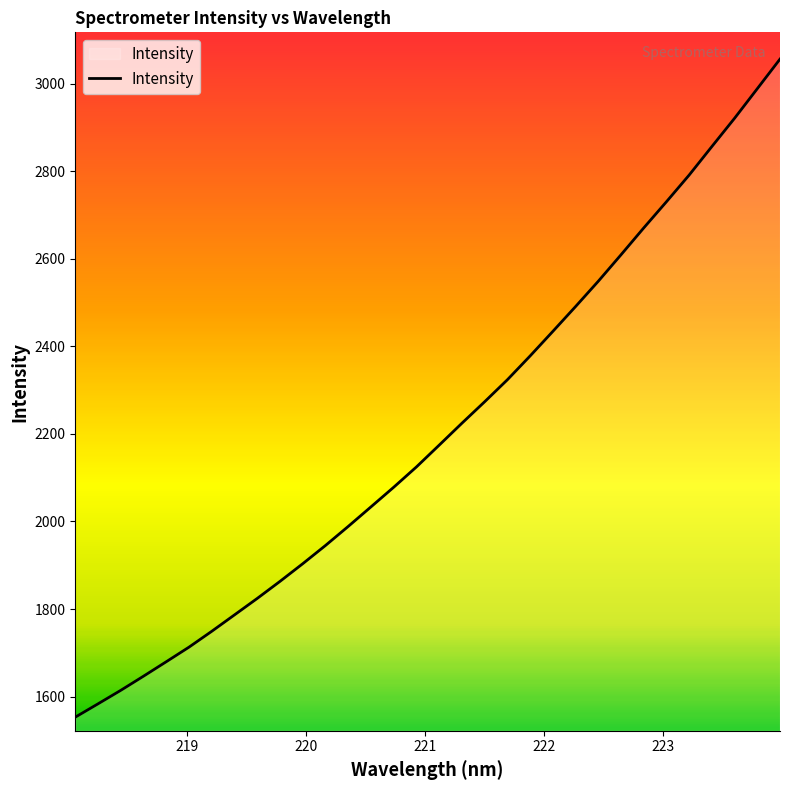

What is the difference between the maximum and minimum values?

1502.8